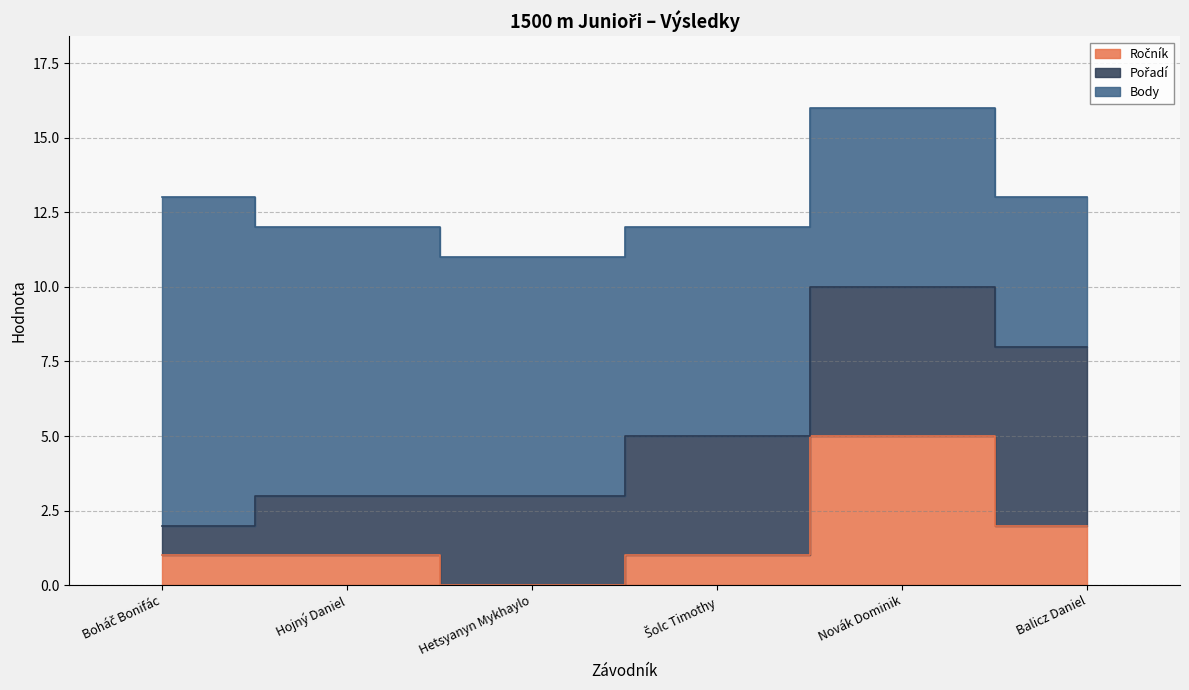

Count the number of data series in this chart.

3